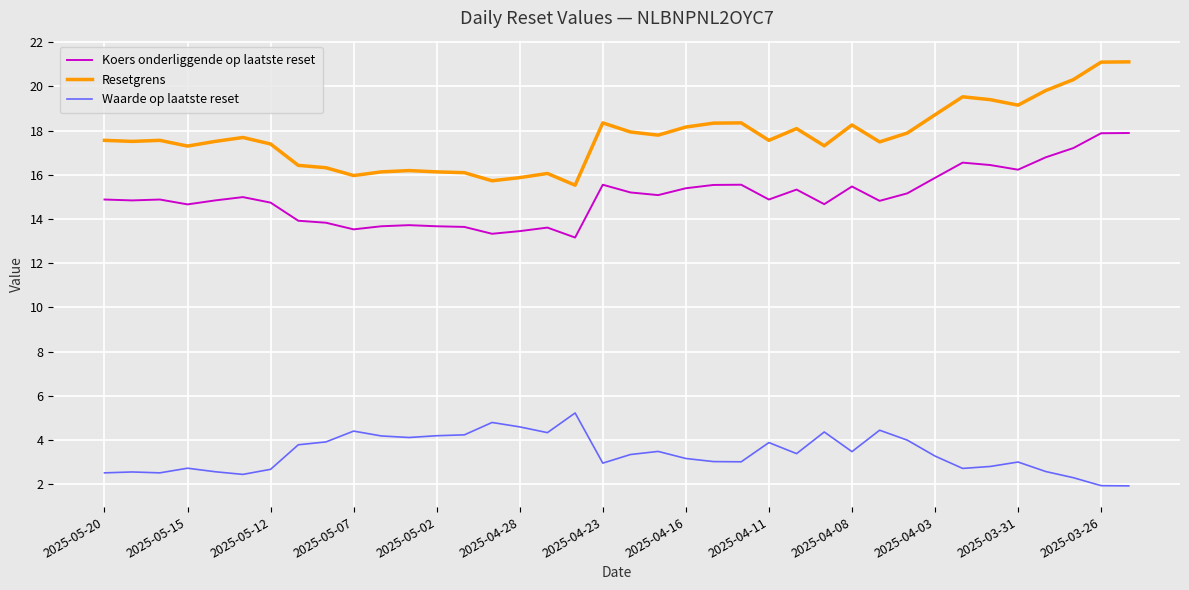

True or false: Resetgrens and Waarde op laatste reset cross at least once.

False